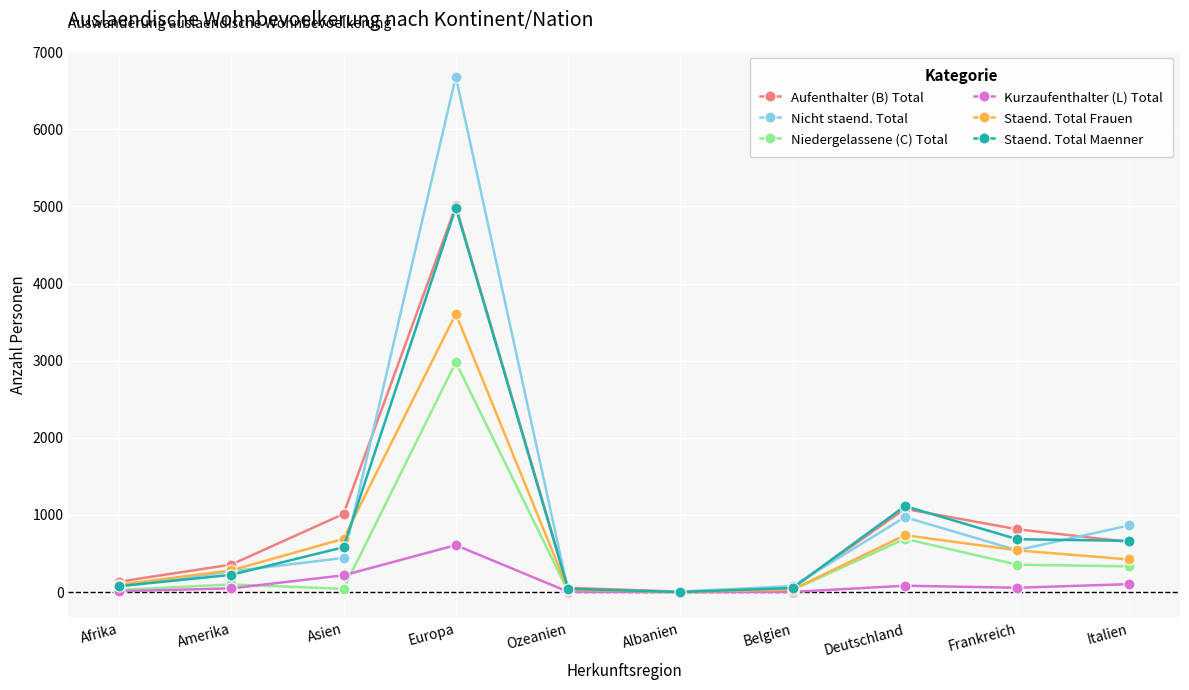

What is the label of the 8th point from the left?

Deutschland